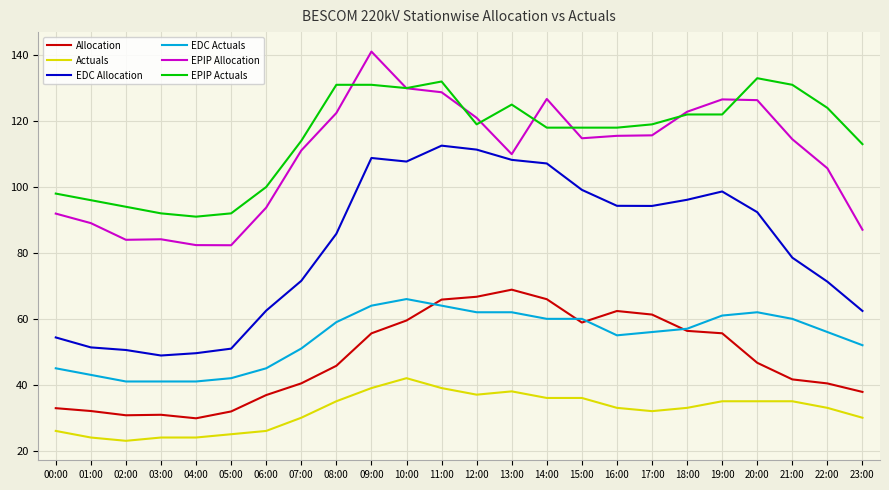

The value of EDC Allocation at 12:00 is 111.3. True or false?

True